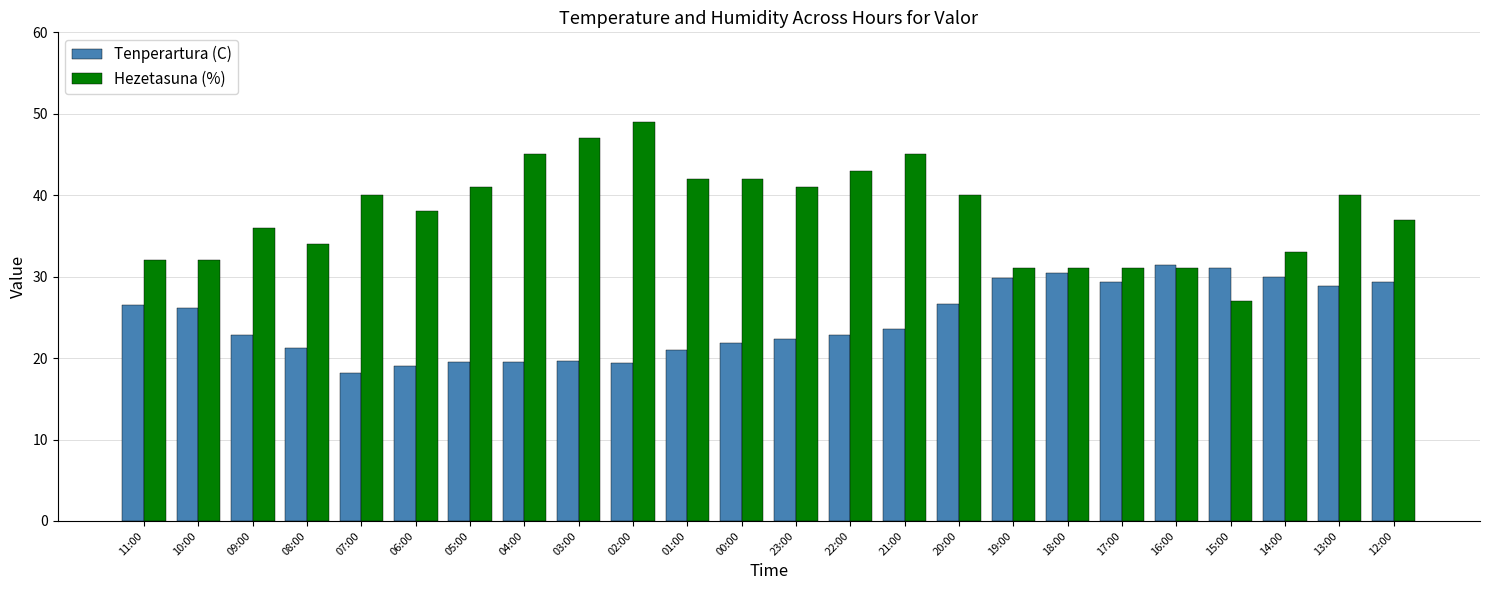

How many bars are there in total?

48